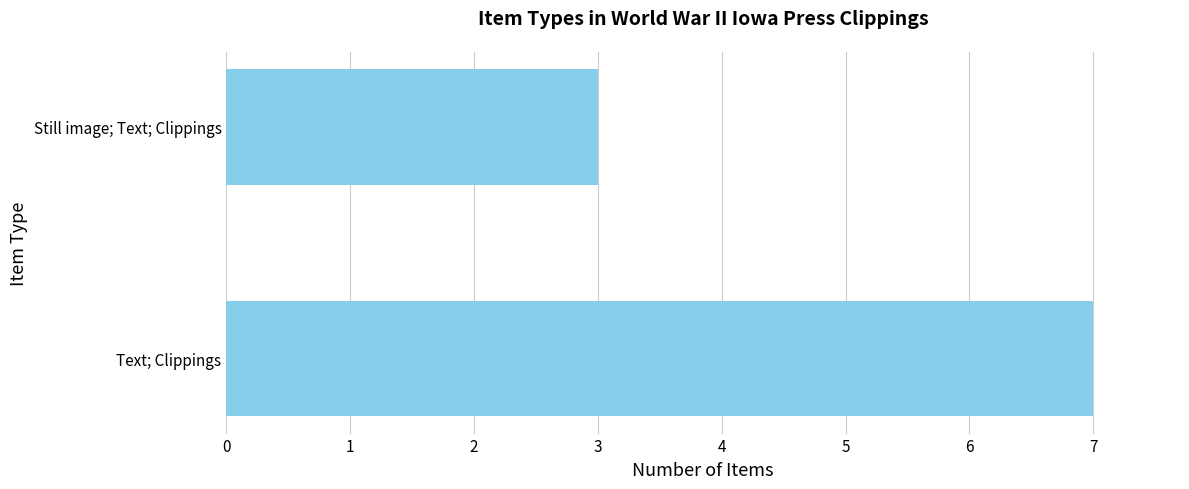

Reading bottom to top, extract all data points from this chart.

7	3